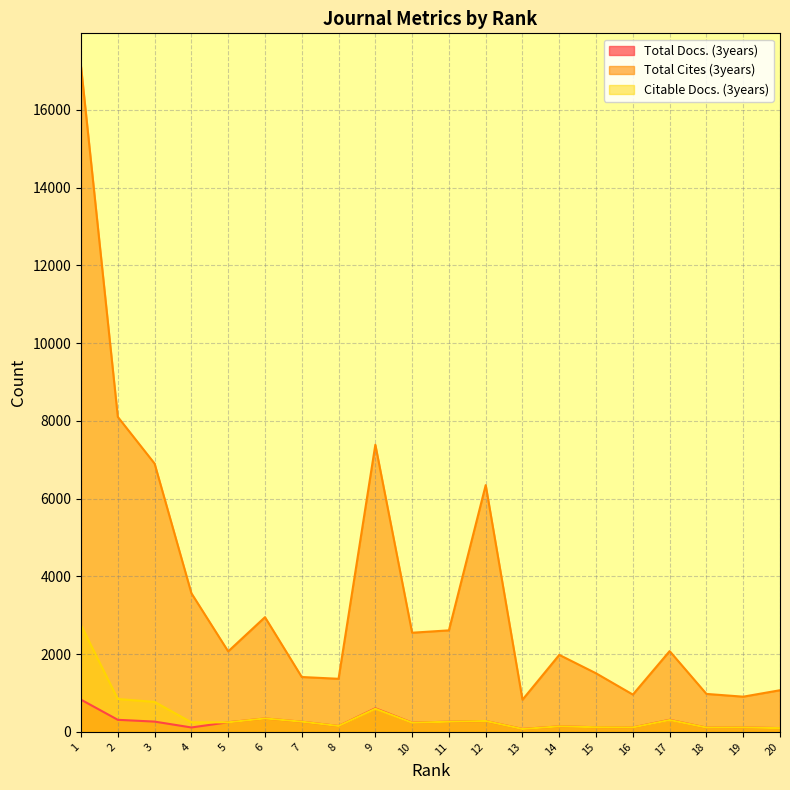

Which series has the largest range (max minus min)?

Total Cites (3years)